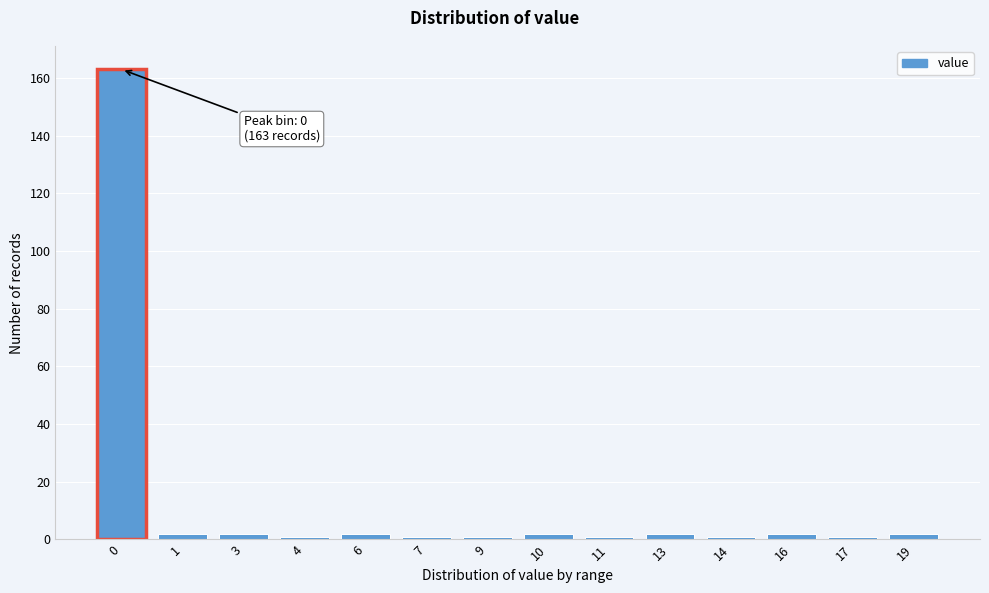

Reading left to right, what are all the values shown in this chart?

163	2	2	1	2	1	1	2	1	2	1	2	1	2